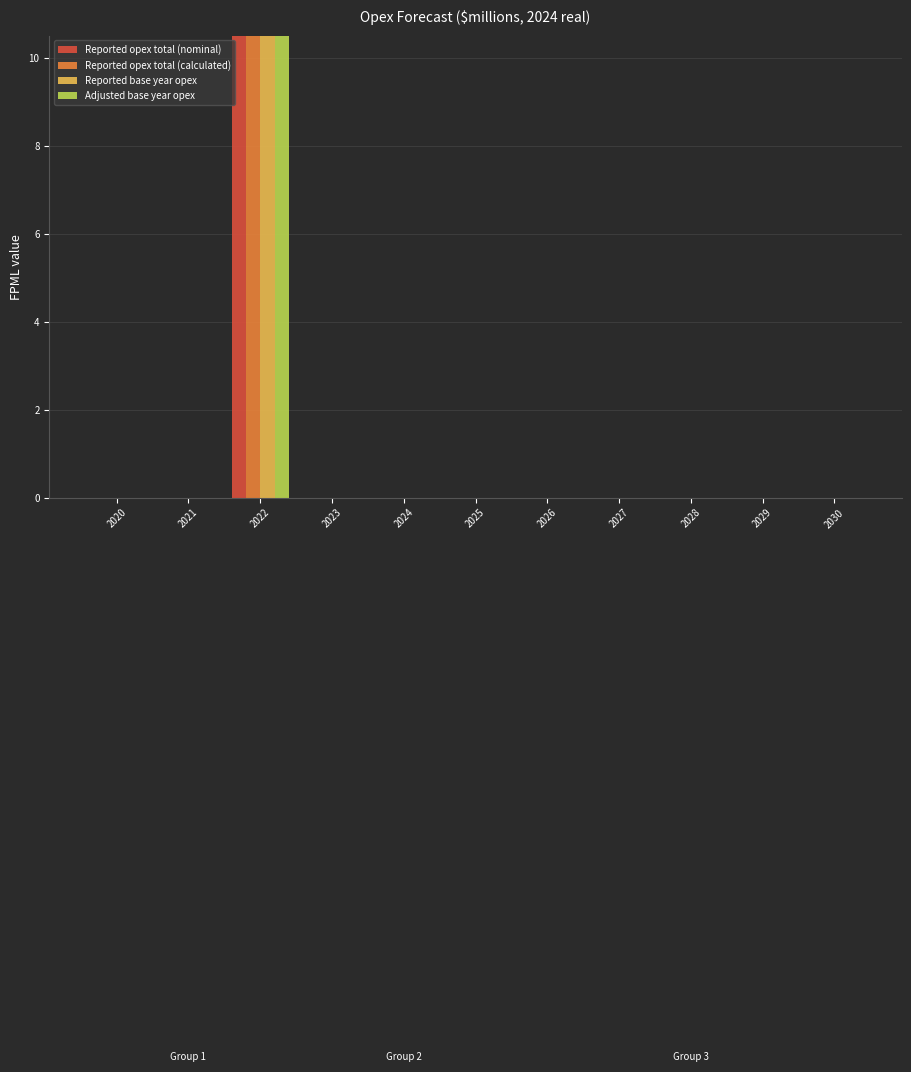

The value of Reported base year opex at 2021 is -35.4. True or false?

False